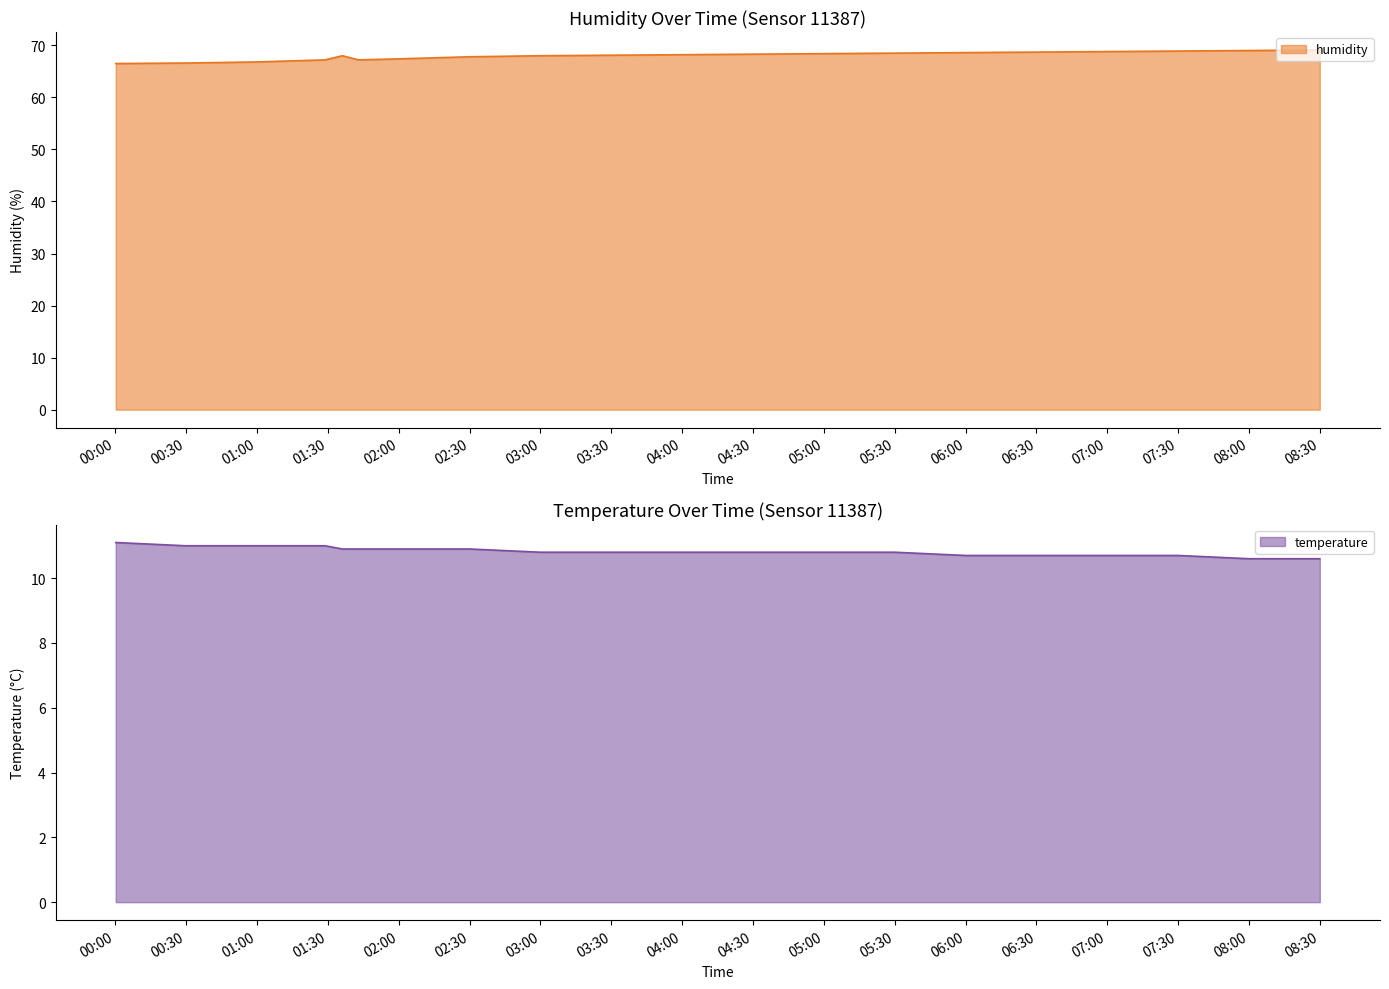

What is the greatest value displayed?

69.7